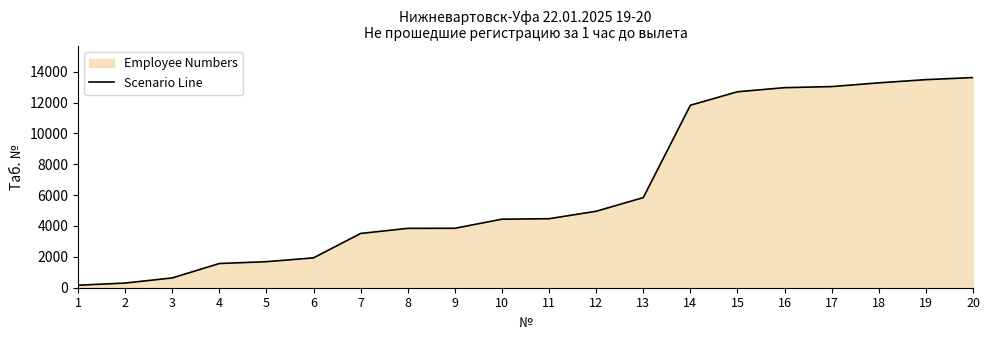

At which category does the chart reach its minimum across all series?

1